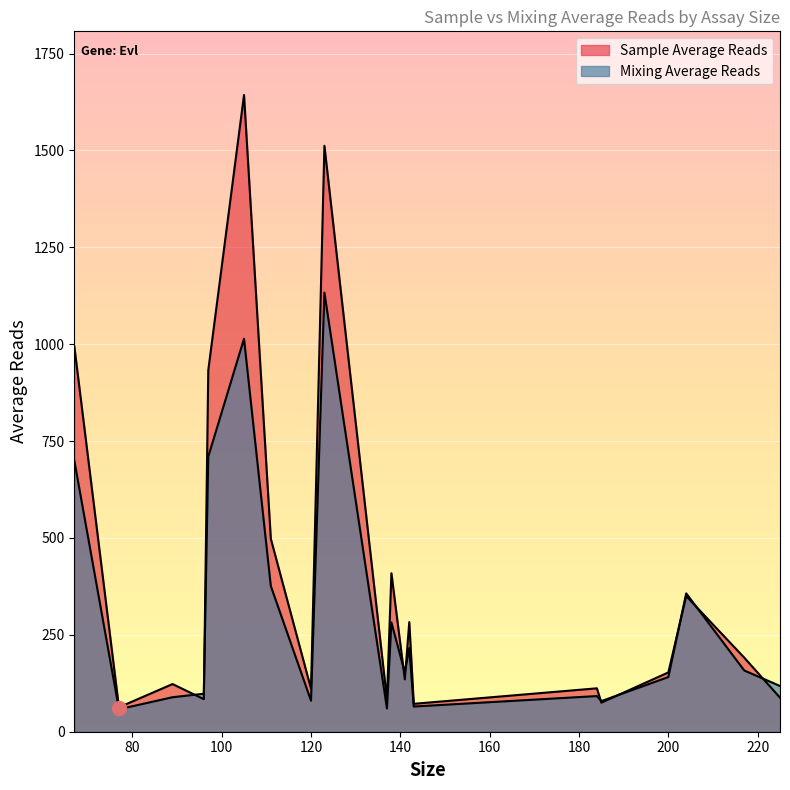

The value of Mixing Average Reads at ASY3411 is 28. True or false?

False